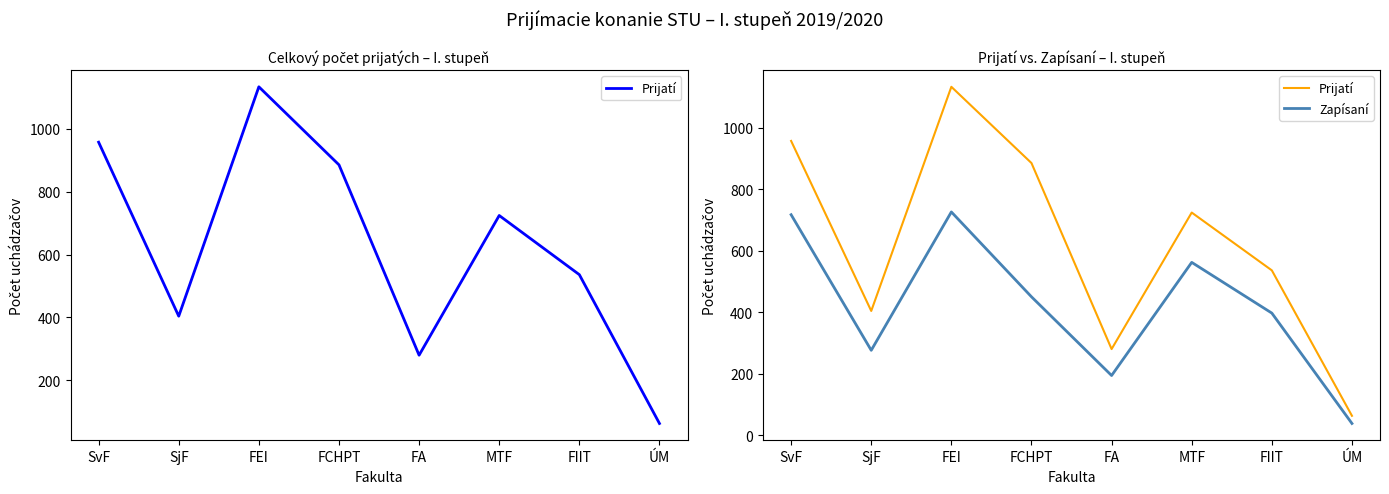

What is the difference between the Zapísaní values at FA and FIIT?

203